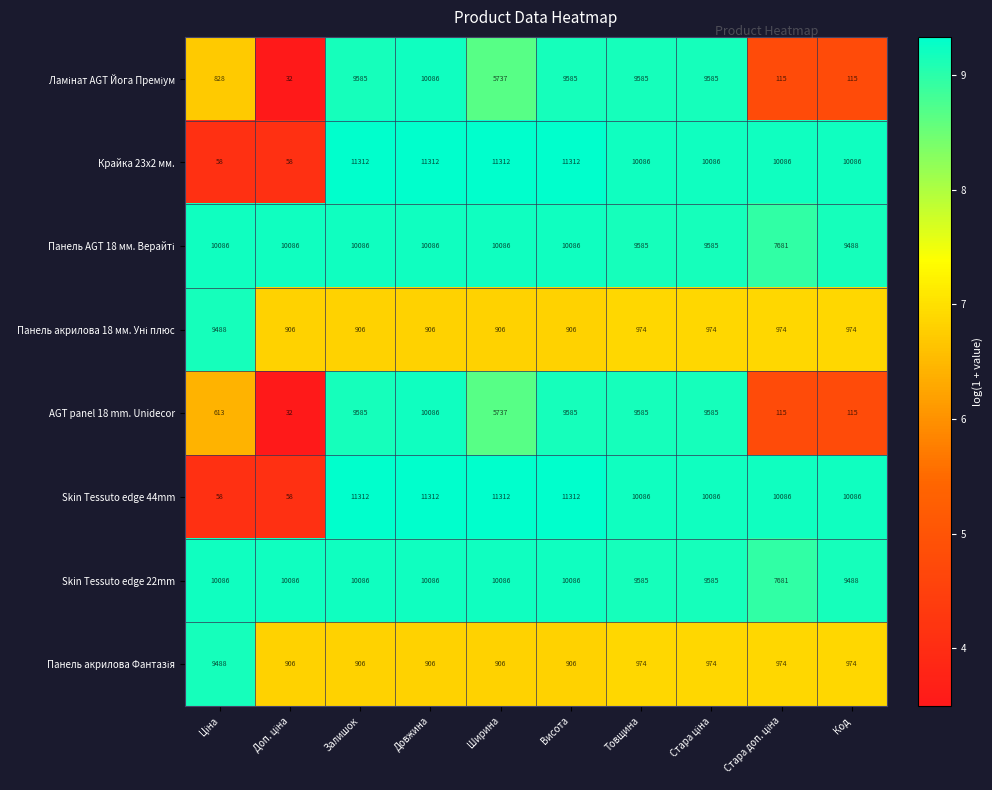

How many distinct data groups are displayed?

8